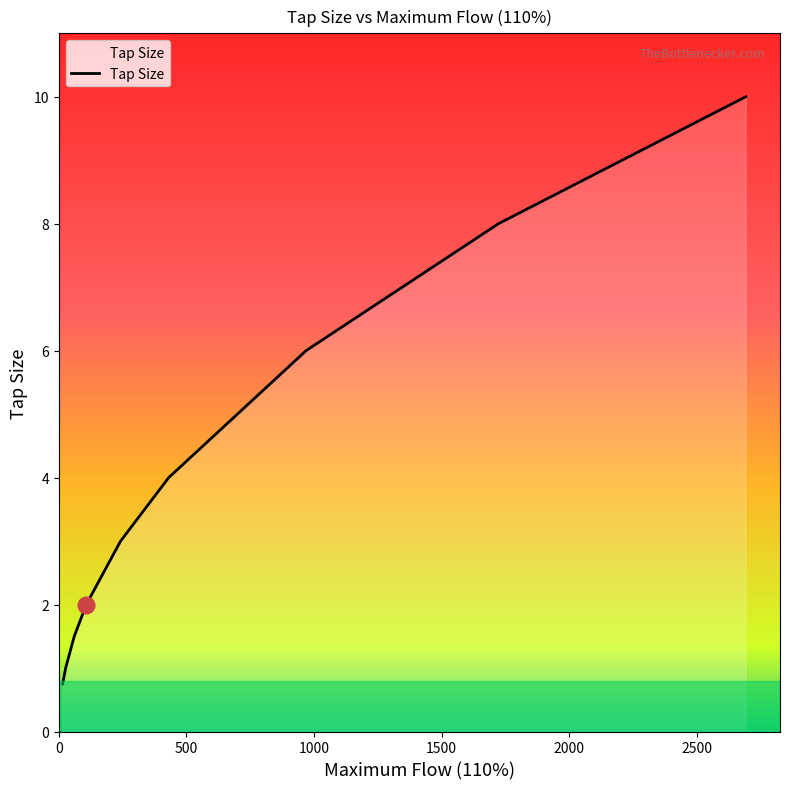

What is the minimum value shown in the chart?

0.8